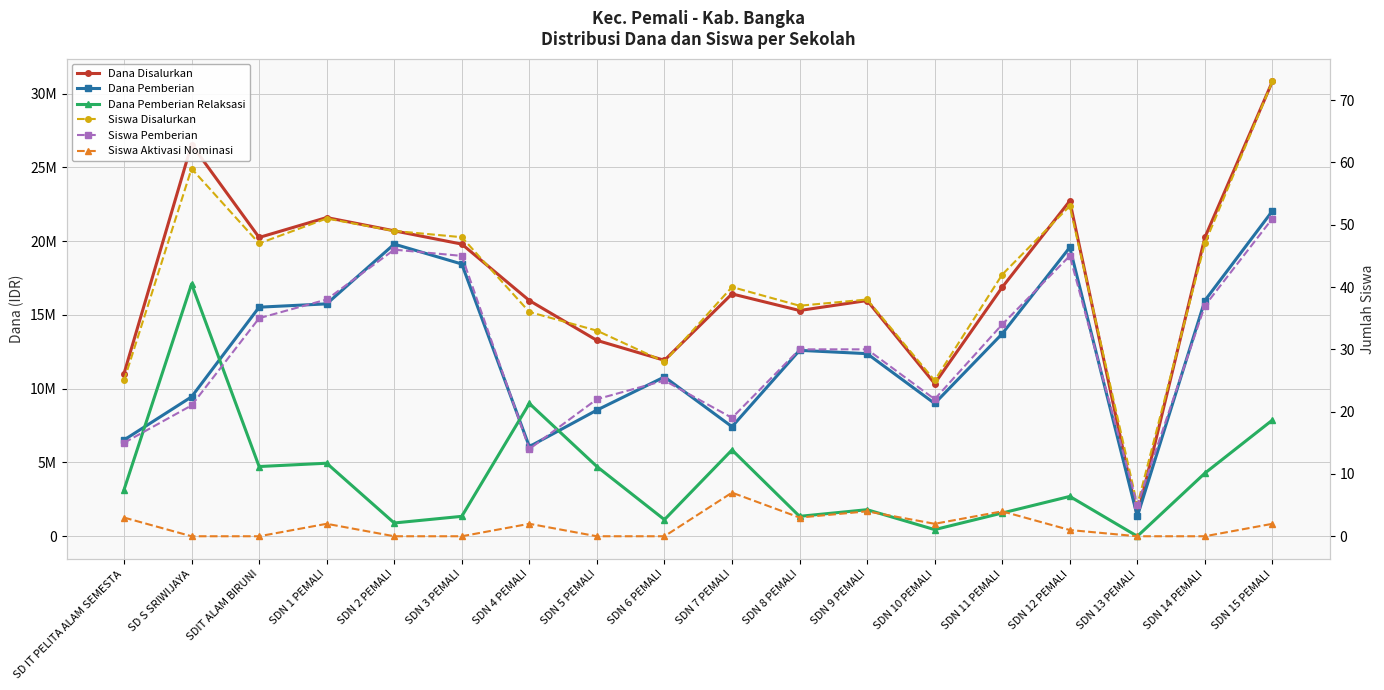

Read the Siswa Disalurkan value at SDN 13 PEMALI.

5